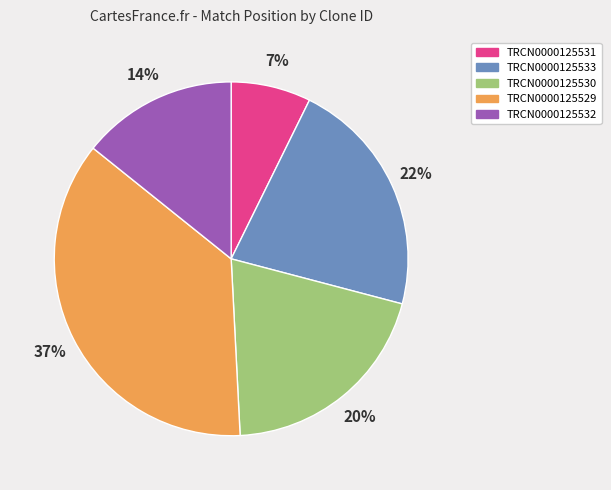

Is TRCN0000125533 the majority of the pie?

No